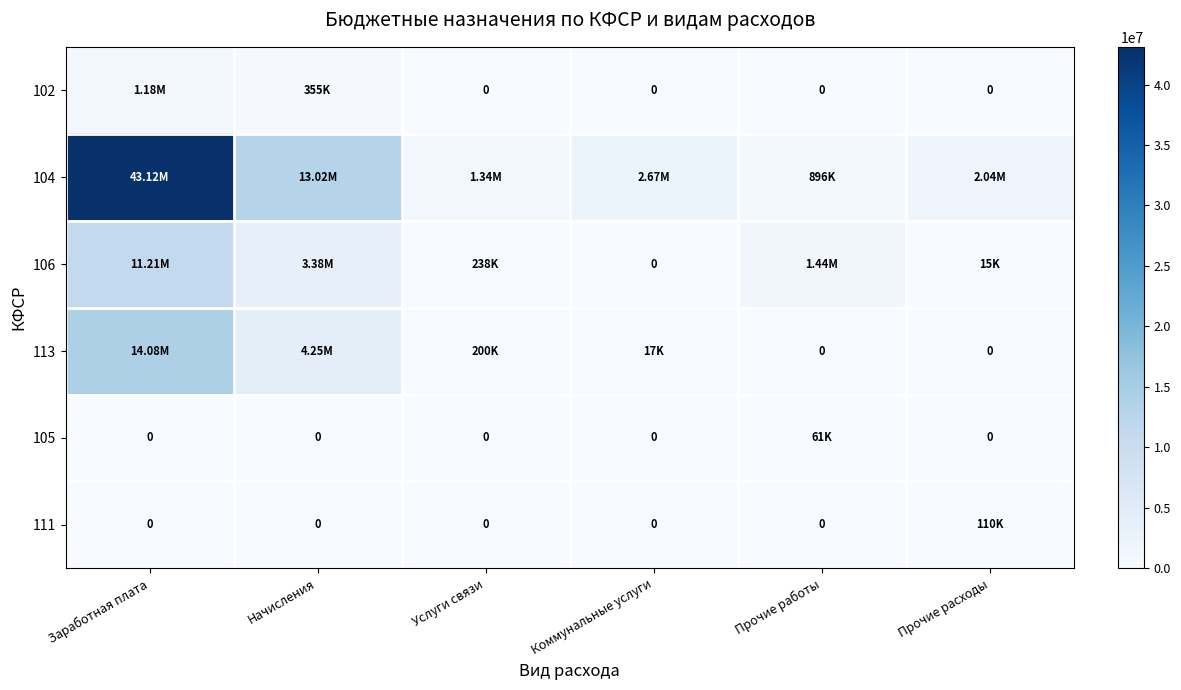

Which series has the widest spread of values?

104